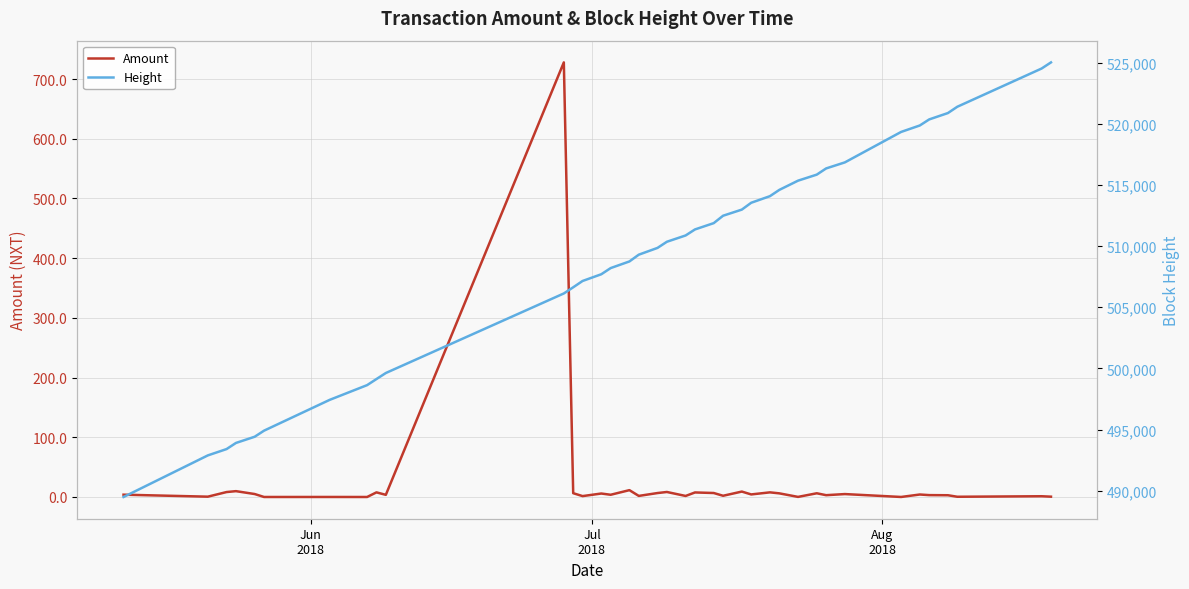

Reading left to right, transcribe all the data shown in this chart.

Amount: 3.9	0.5	8.3	9.8	5.0	0.0	0.0	0.0	7.7	3.6	727.9	6.4	1.5	5.8	3.7	11.5	1.8	6.6	8.4	1.7	7.6	6.7	2.1	9.1	4.3	7.8	6.1	0.2	6.2	3.0	4.9	0.0	4.2	3.1	2.9	0.4	1.3	0.5
Height: 489498.0	492897.0	493414.0	493914.0	494421.0	494918.0	497433.0	498638.0	499136.0	499629.0	506130.0	506632.0	507149.0	507699.0	508203.0	508745.0	509298.0	509852.0	510354.0	510868.0	511361.0	511876.0	512481.0	512981.0	513540.0	514079.0	514591.0	515346.0	515839.0	516346.0	516840.0	519327.0	519856.0	520350.0	520871.0	521385.0	524509.0	525010.0